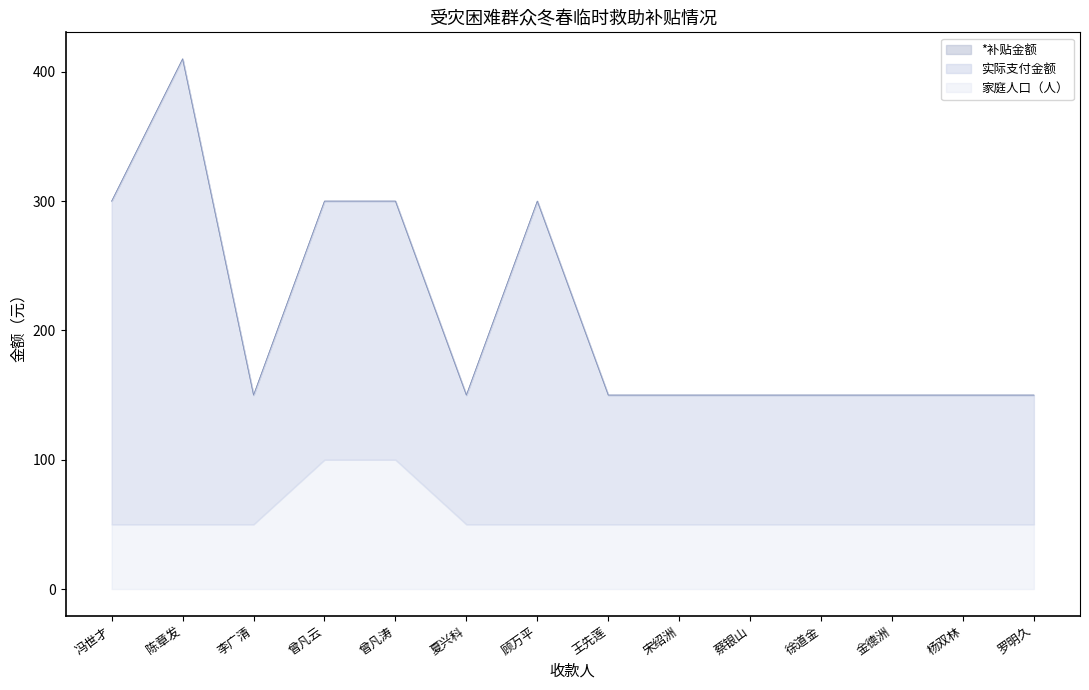

Which series changed the most between 曾凡涛 and 徐道金?

*补贴金额